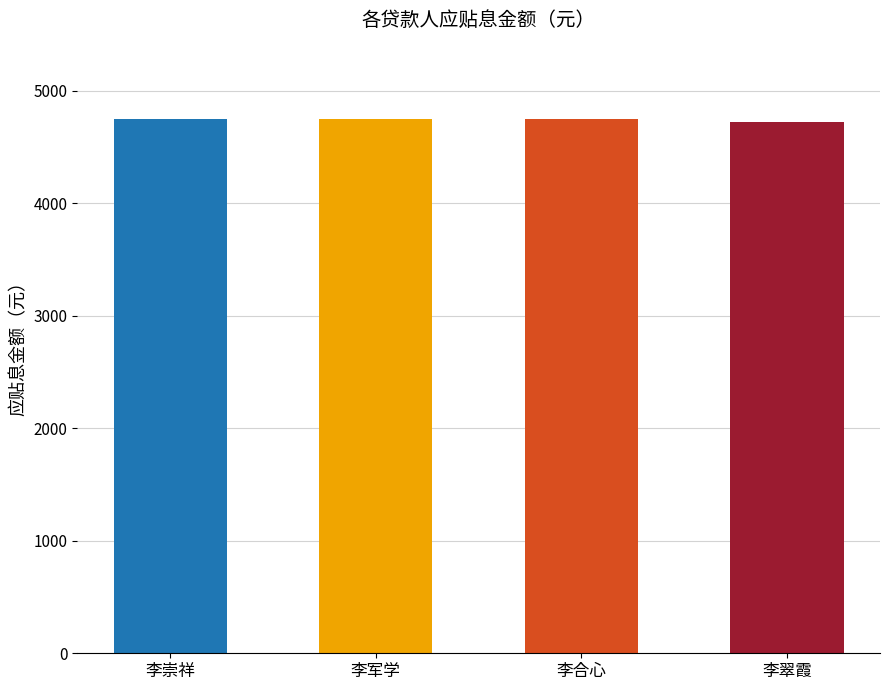

Are the bars horizontal?

No